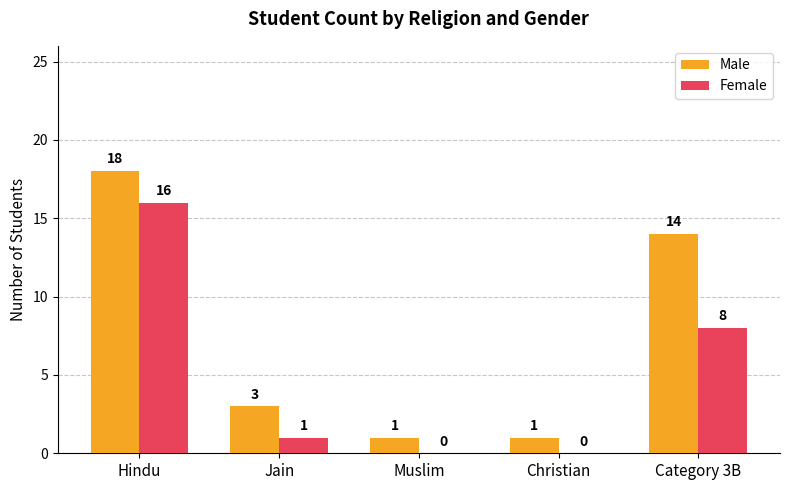

At which label does Male first exceed 3?

Hindu